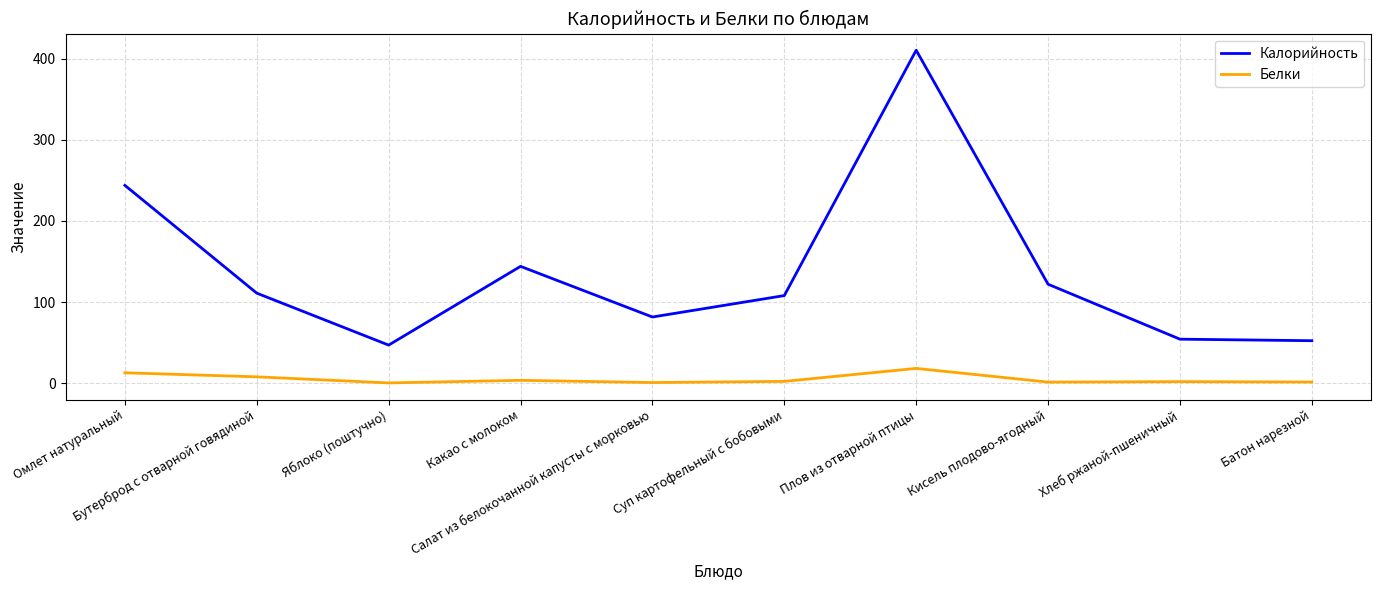

Which series has the largest range (max minus min)?

Калорийность